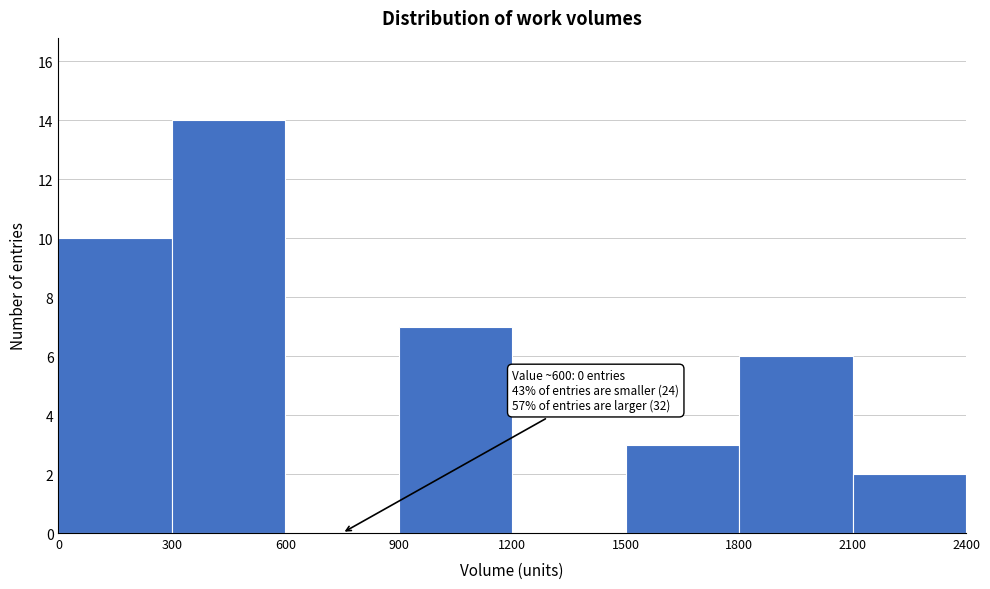

Over which range of the x-axis is the bar tallest?

300 to 600